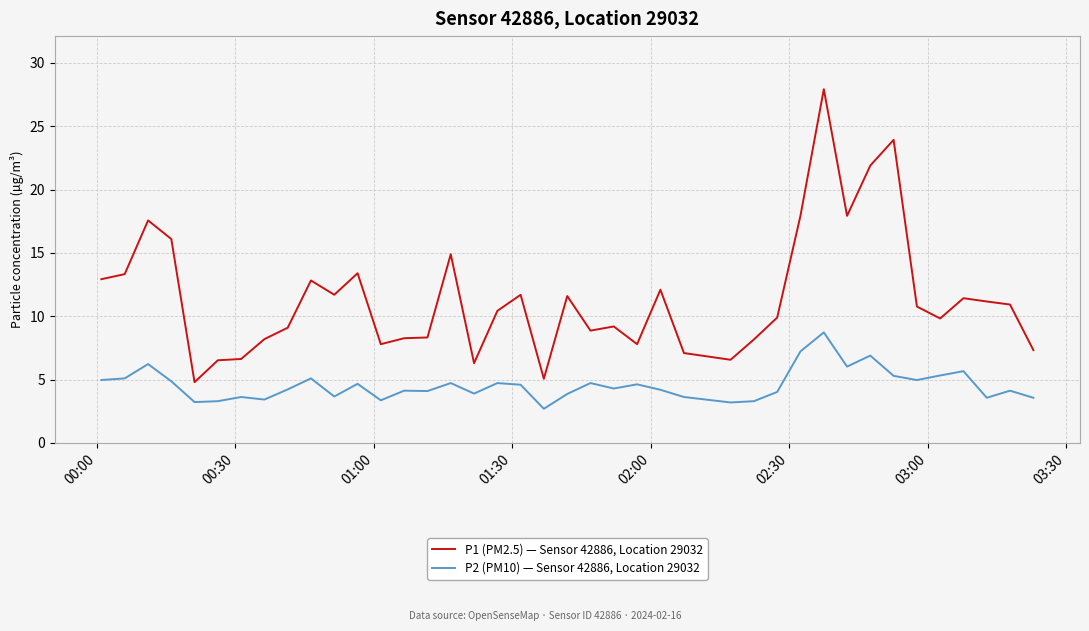

Rank the series by their average value, from highest to lowest.

P1 (PM2.5) — Sensor 42886, Location 29032, P2 (PM10) — Sensor 42886, Location 29032